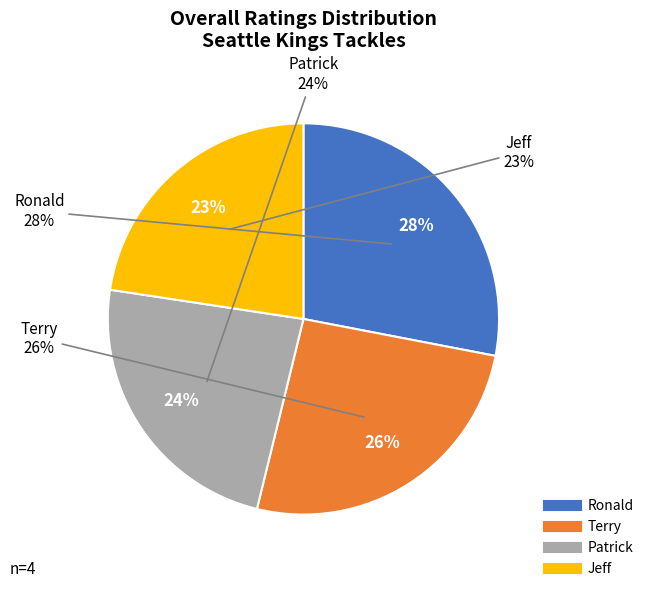

Which category has the smallest portion of the pie?

Jeff